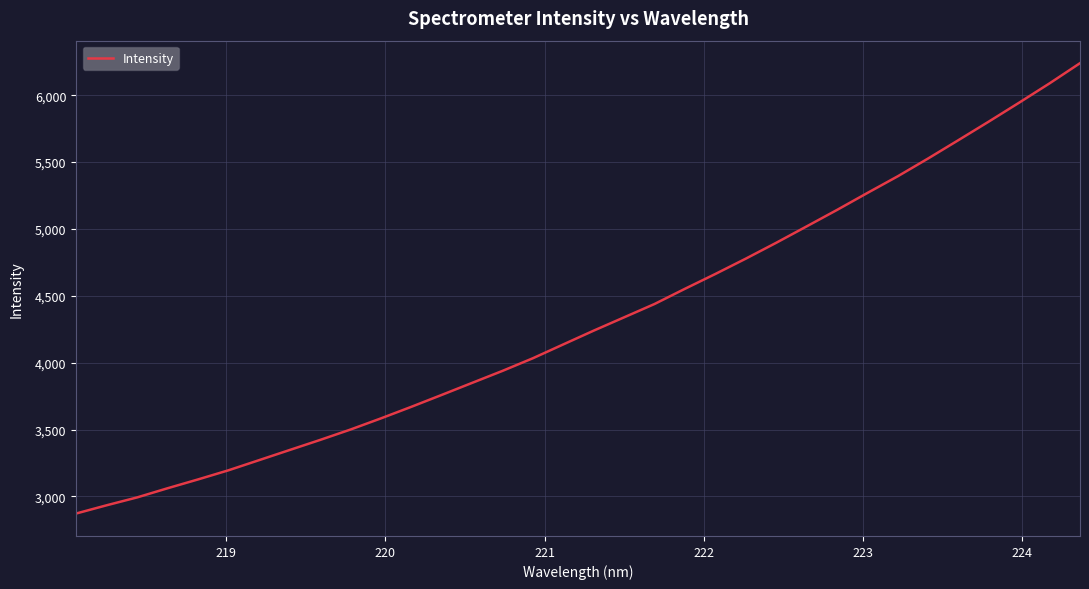

What is the maximum value shown in the chart?

6239.4